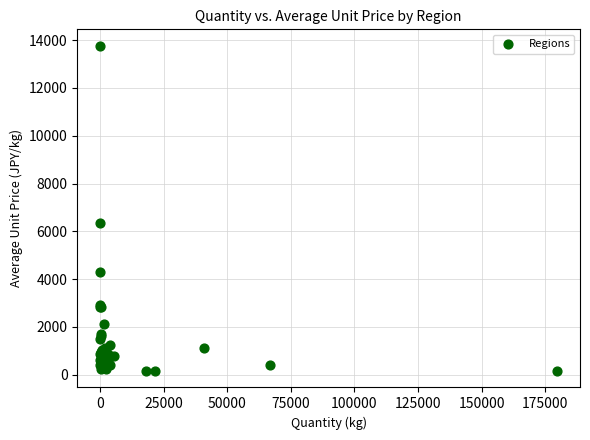

What Y value in the scatter plot is closest to 6961?

6341